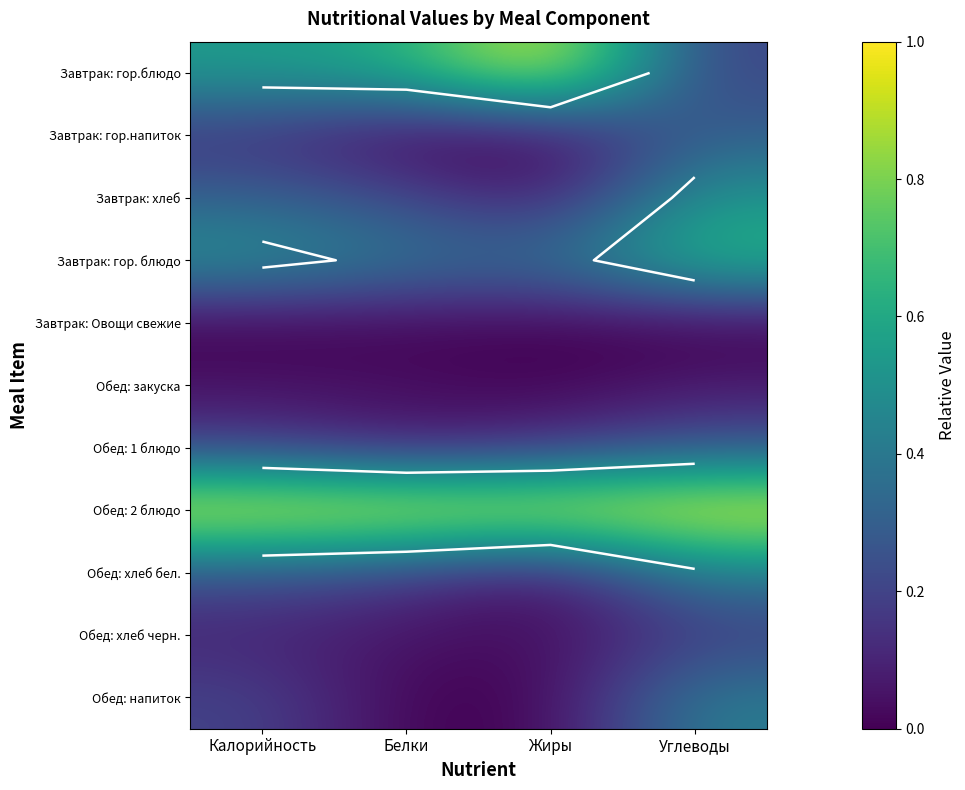

List the labels in order of Обед: закуска value, smallest first.

Жиры, Белки, Калорийность, Углеводы